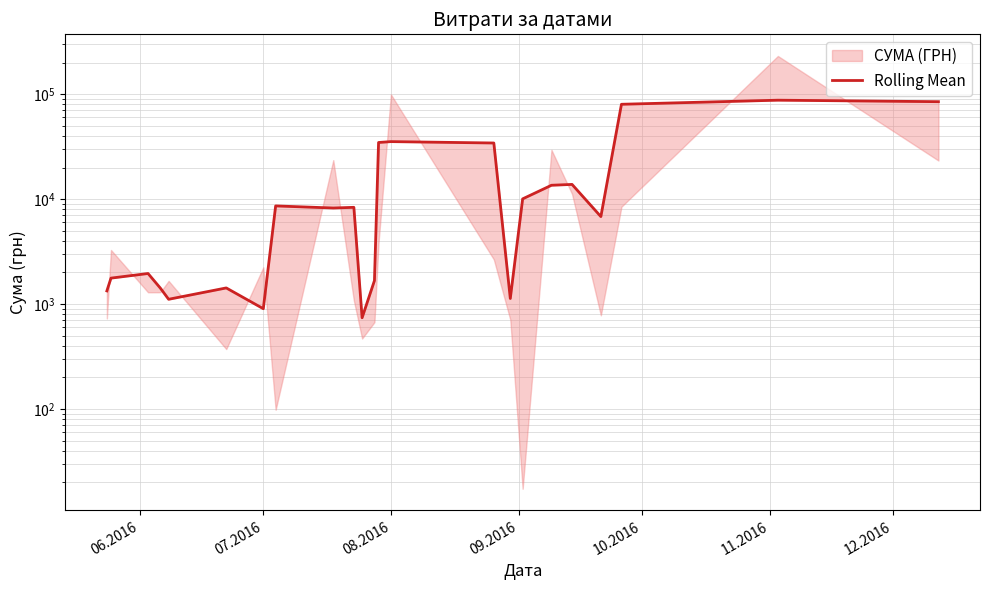

What is the difference between the maximum and second lowest values?

86633.7